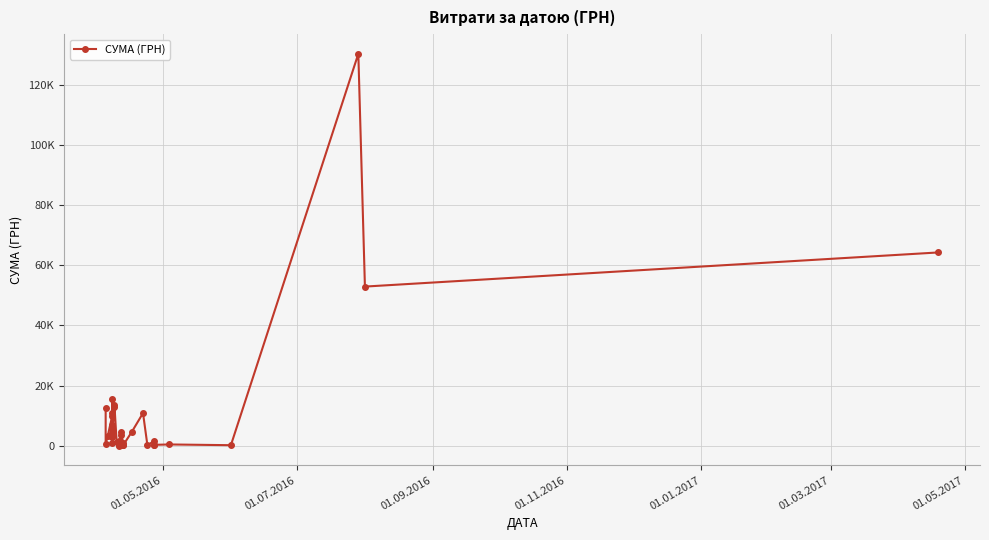

How many categories are shown in the chart?

40